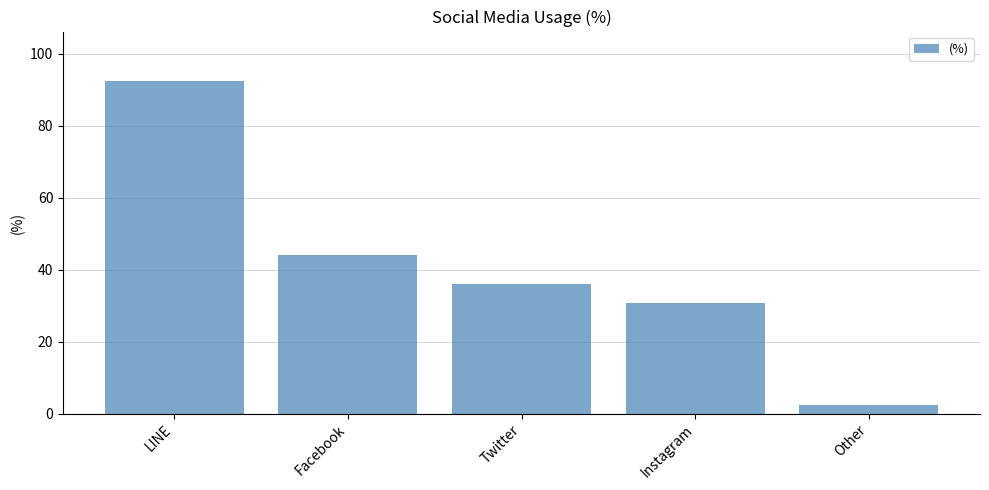

At which category does the chart reach its minimum across all series?

Other